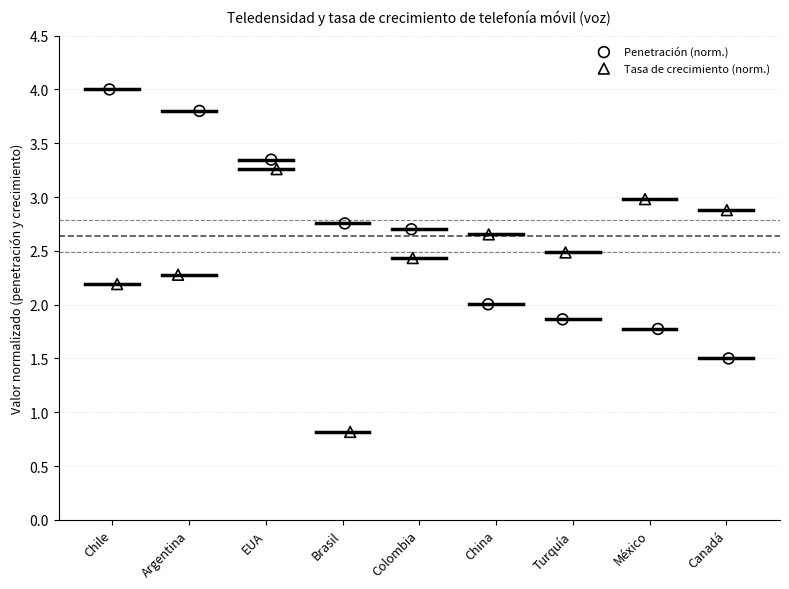

Which series contains the lowest Y value?

Tasa de crecimiento (norm.)